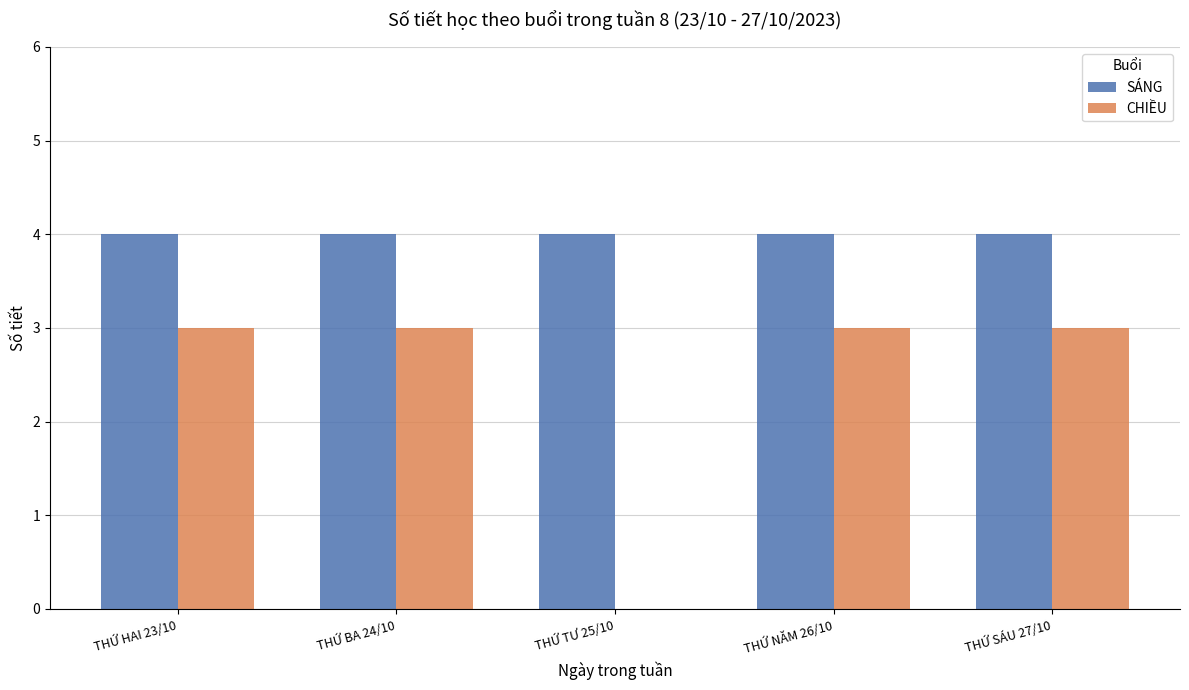

What are all the series names shown in the legend?

SÁNG, CHIỀU